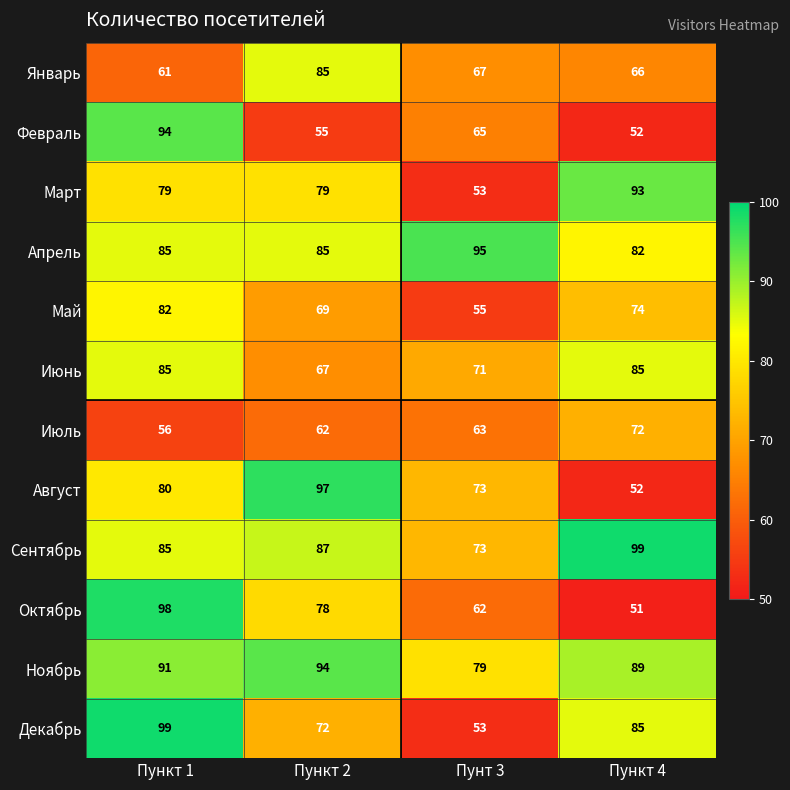

List the labels in order of Июль value, largest first.

Пункт 4, Пунт 3, Пункт 2, Пункт 1